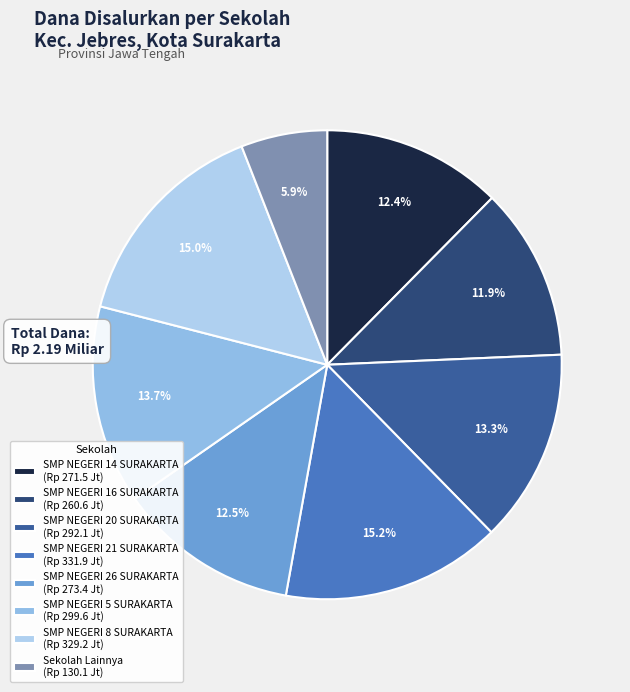

How many slices are in this pie chart?

8